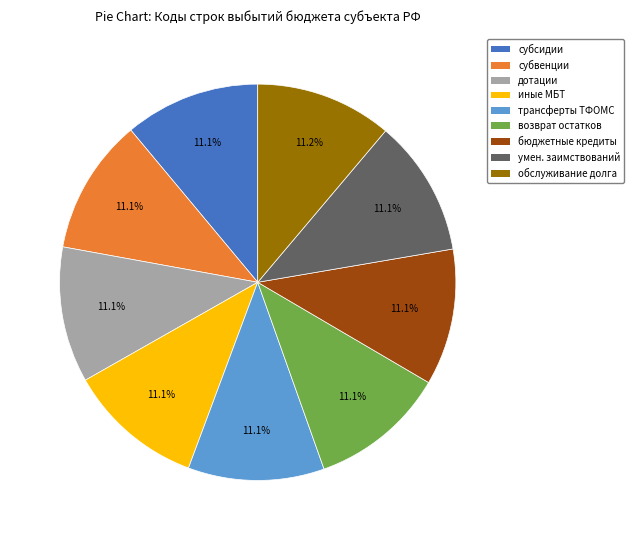

Is there any slice that represents more than half of the pie?

No